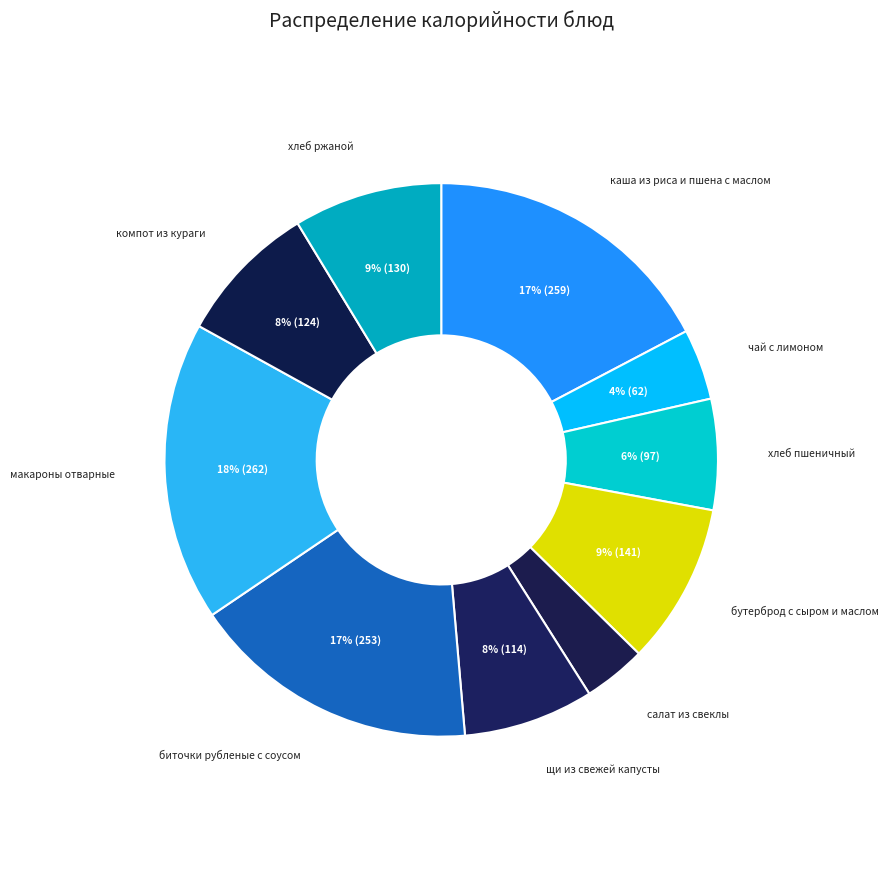

Do биточки рубленые с соусом and компот из кураги together represent more than half of the pie?

No